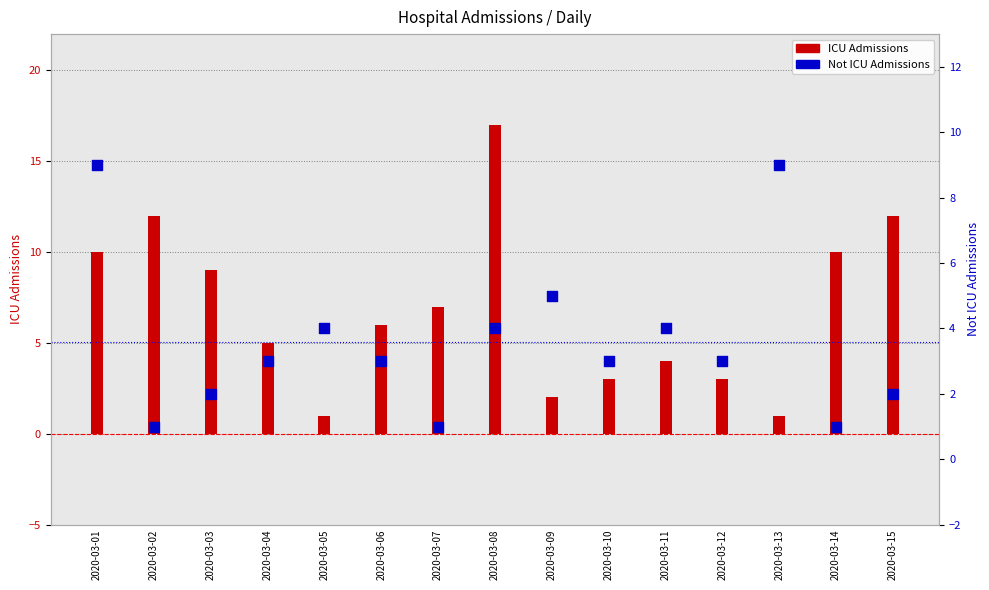

Which series has the largest total across all categories?

ICU Admissions